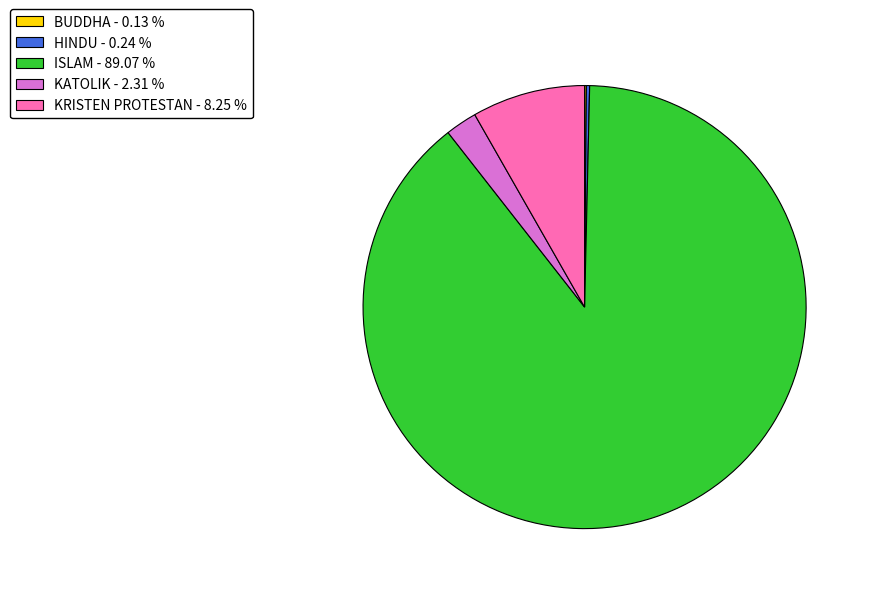

Does ISLAM represent more than half of the total?

Yes